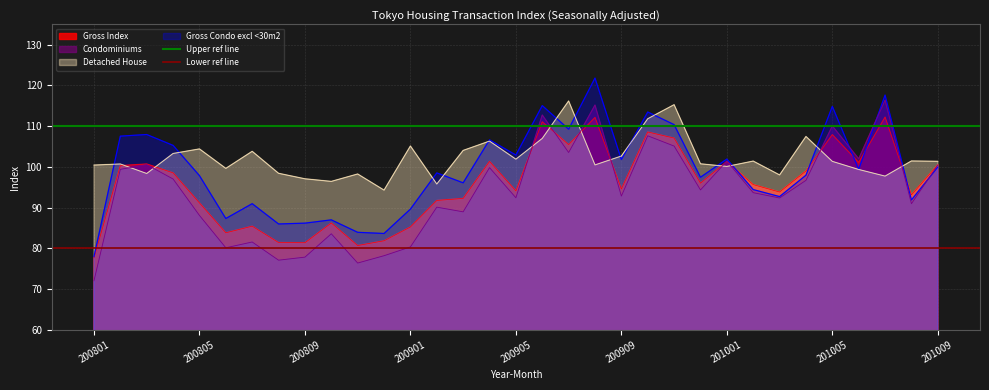

Which label corresponds to the smallest value in the chart?

200801